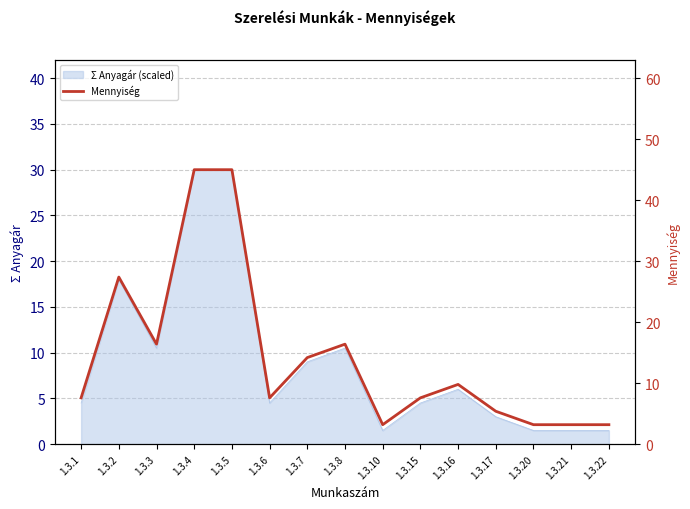

At which label is the value closest to 24?

1.3.2